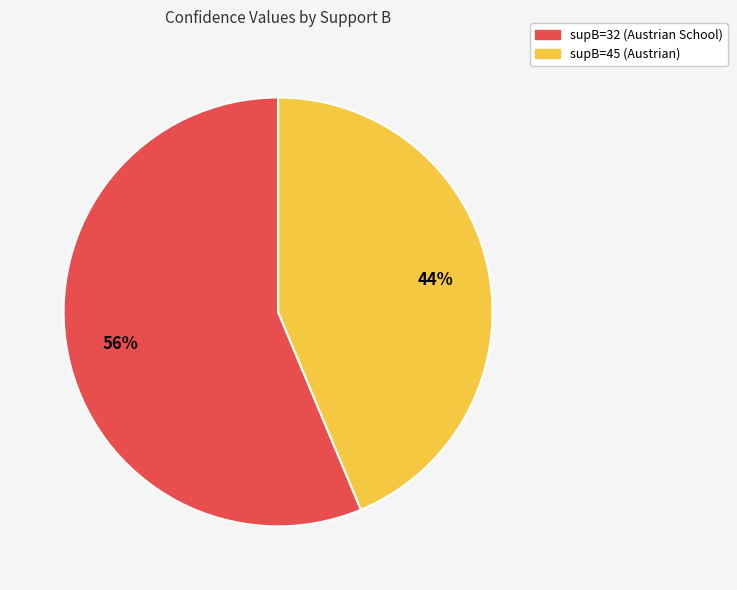

Does supB=45 (Austrian) represent more than half of the total?

No